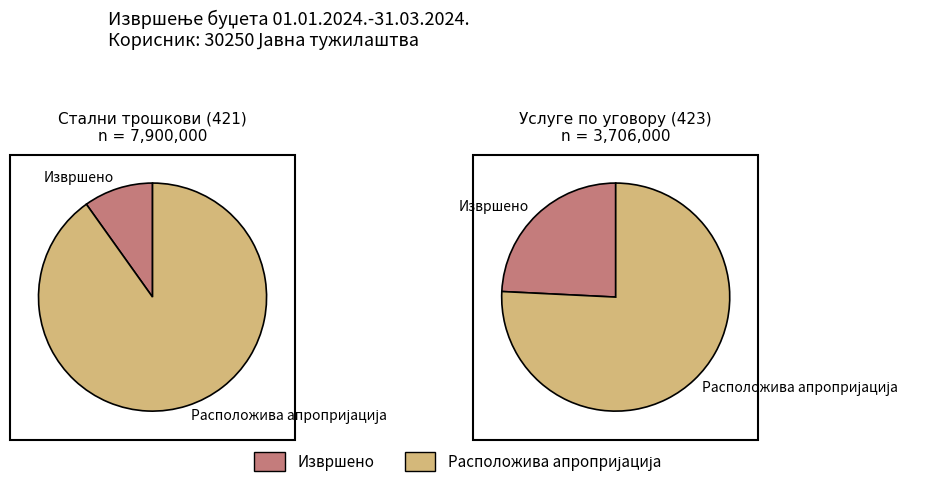

Rank the categories by Извршено value from highest to lowest.

Услуге по уговору (423), Стални трошкови (421)